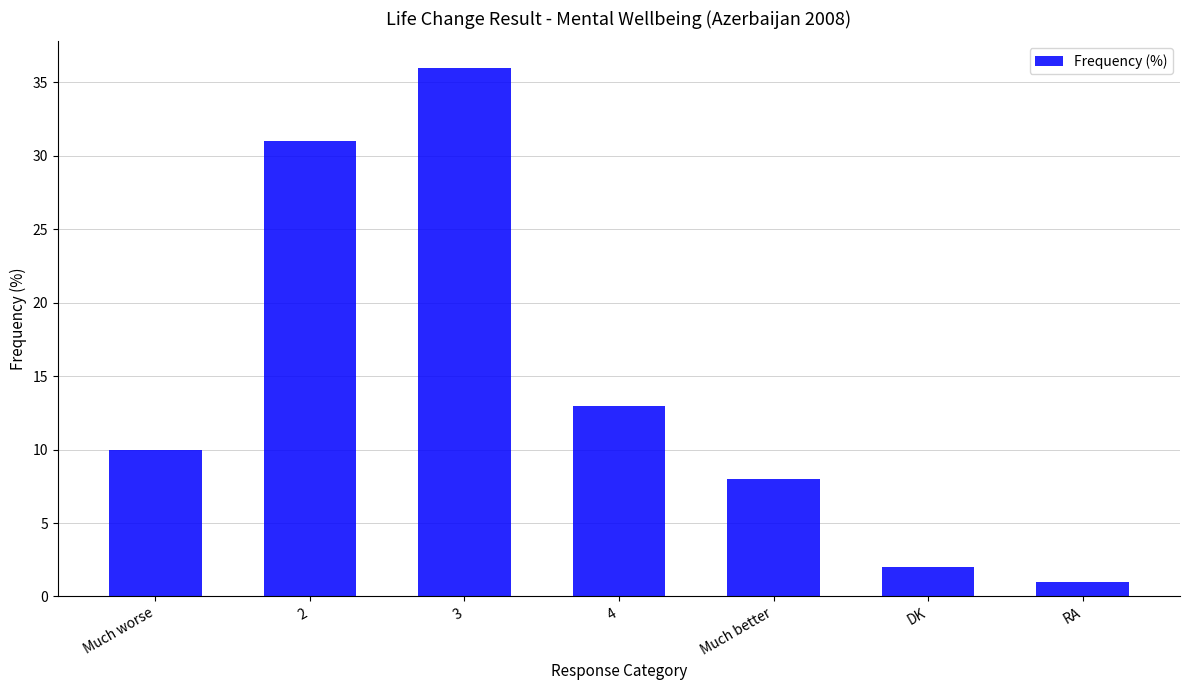

What is the sum of all values?

101